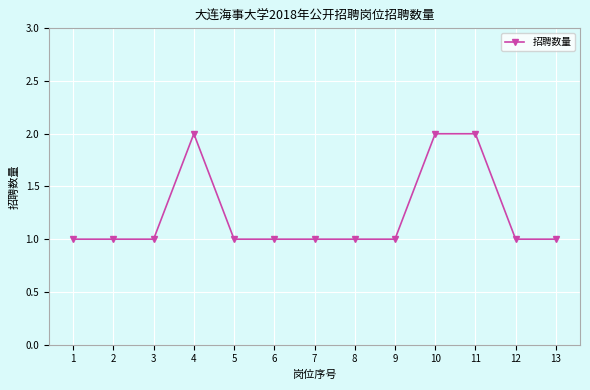

Reading left to right, extract all data points from this chart.

1=1	2=1	3=1	4=2	5=1	6=1	7=1	8=1	9=1	10=2	11=2	12=1	13=1